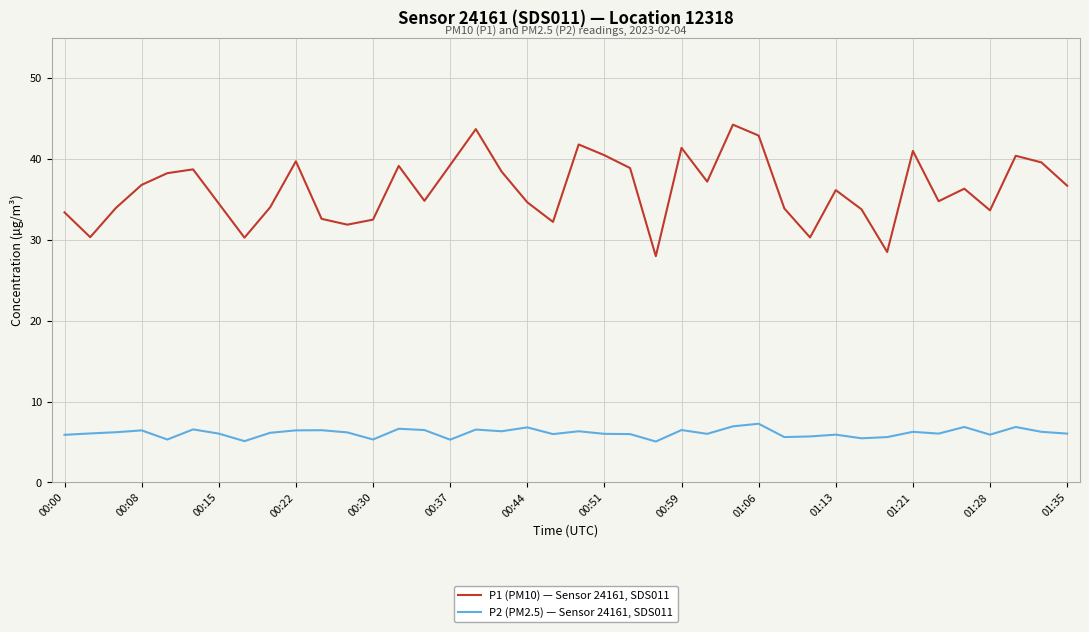

What is the difference between the maximum and minimum values in the P1 (PM10) — Sensor 24161, SDS011 series?

16.3